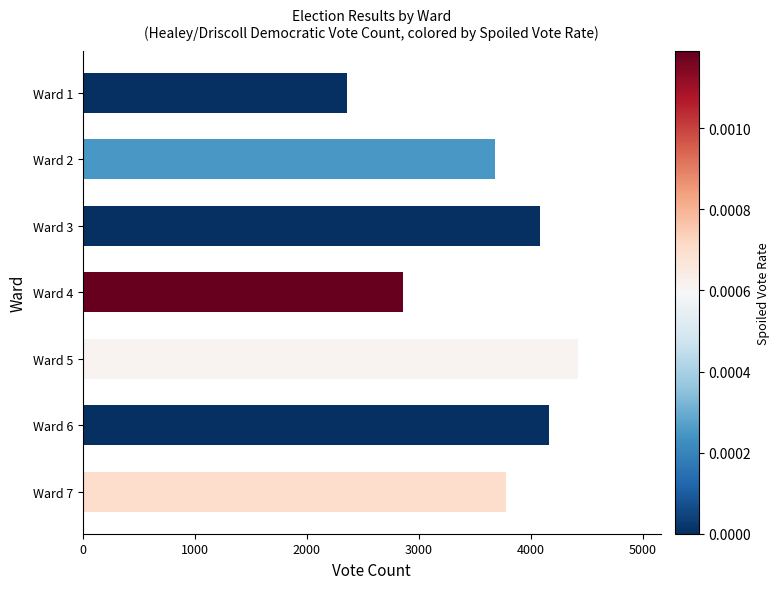

Is it true that the value at Ward 1 is 2363?

True